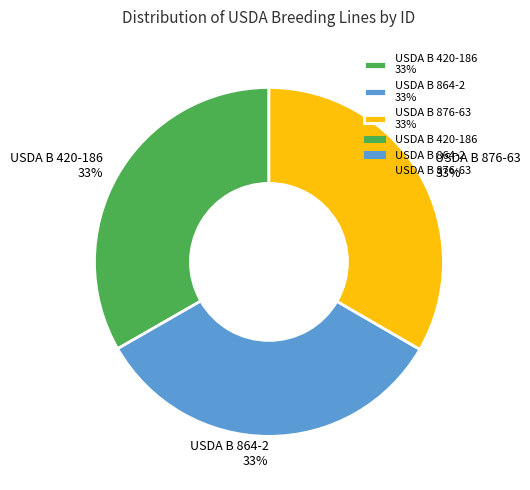

The USDA B 864-2 33% slice represents 23% of the pie. True or false?

False